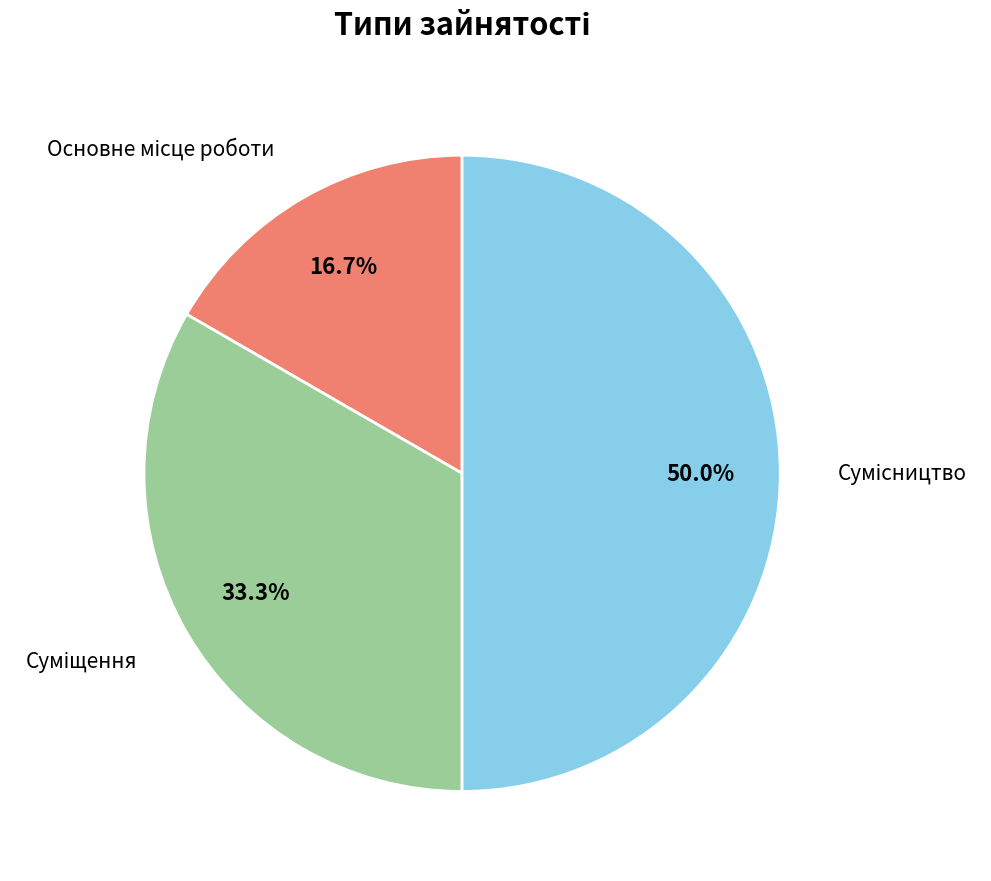

What is the smallest slice in the pie chart?

Основне місце роботи